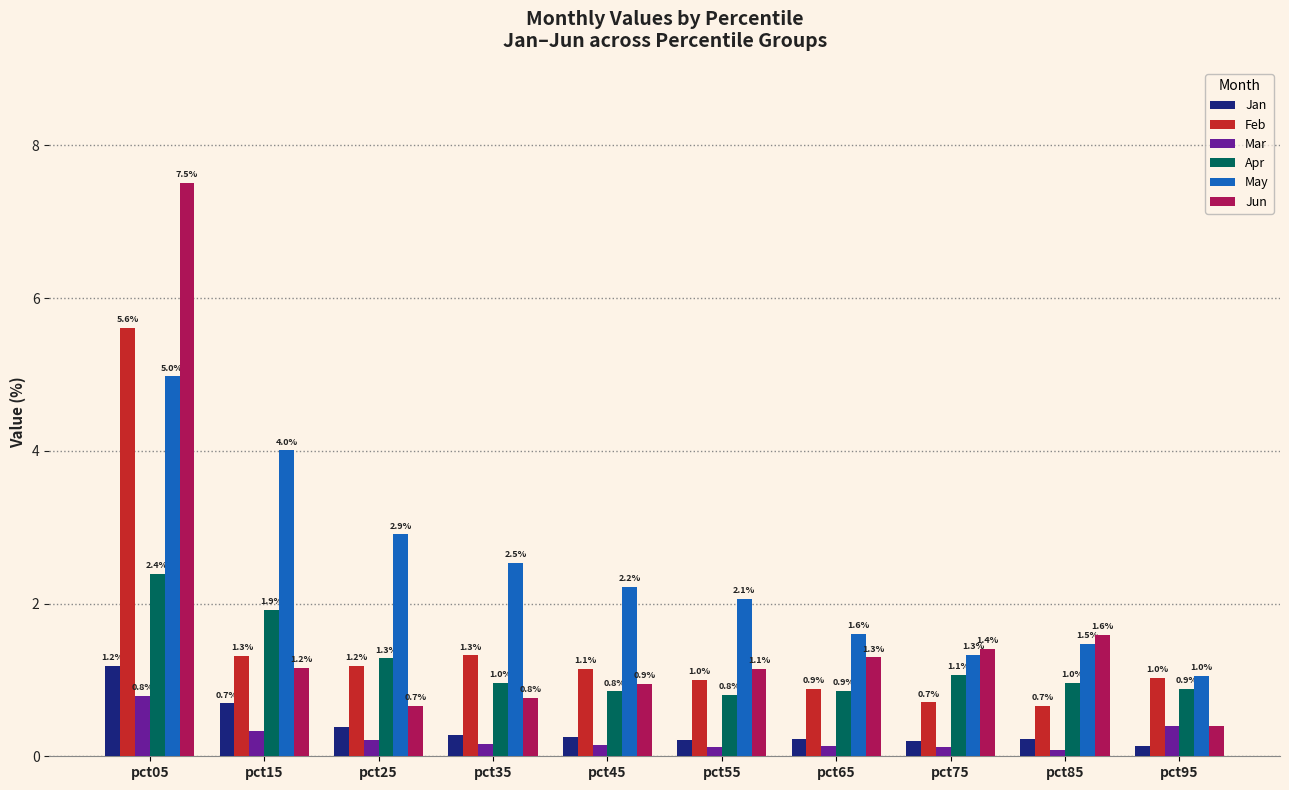

How many groups of bars are there?

10